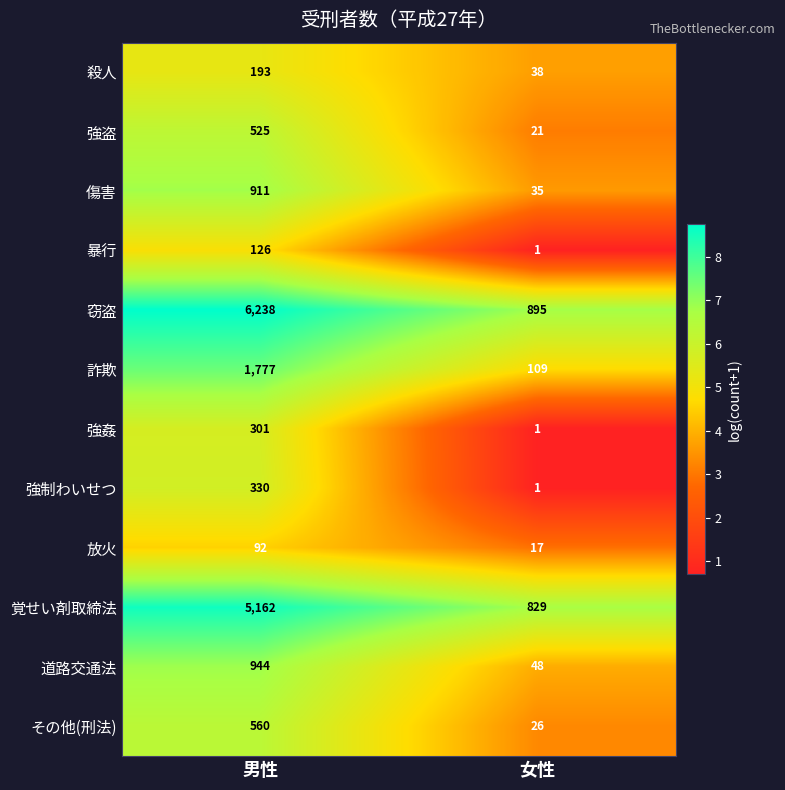

What is the total value across all series at 女性?

2021